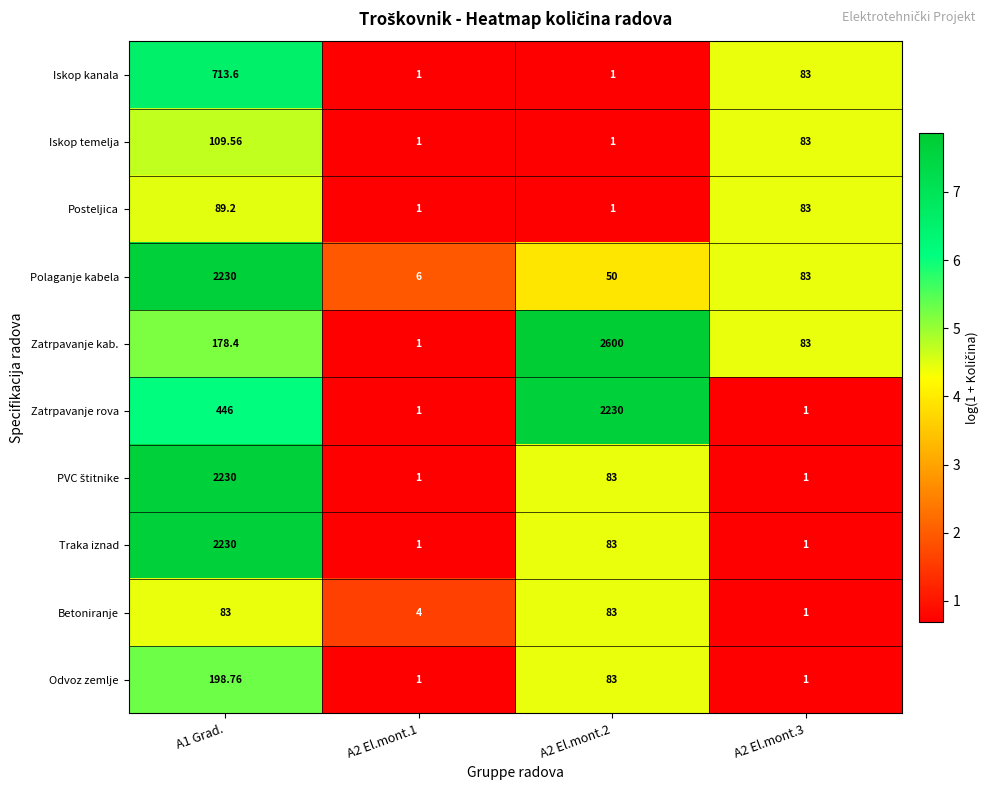

Which series has the largest range (max minus min)?

Zatrpavanje kab.